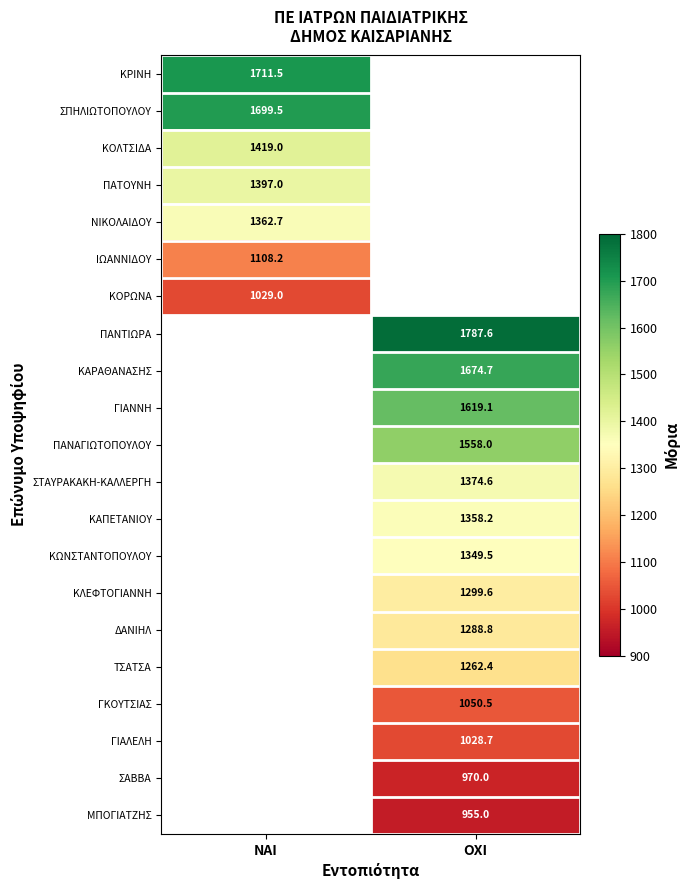

What is the smallest value displayed?

955.0